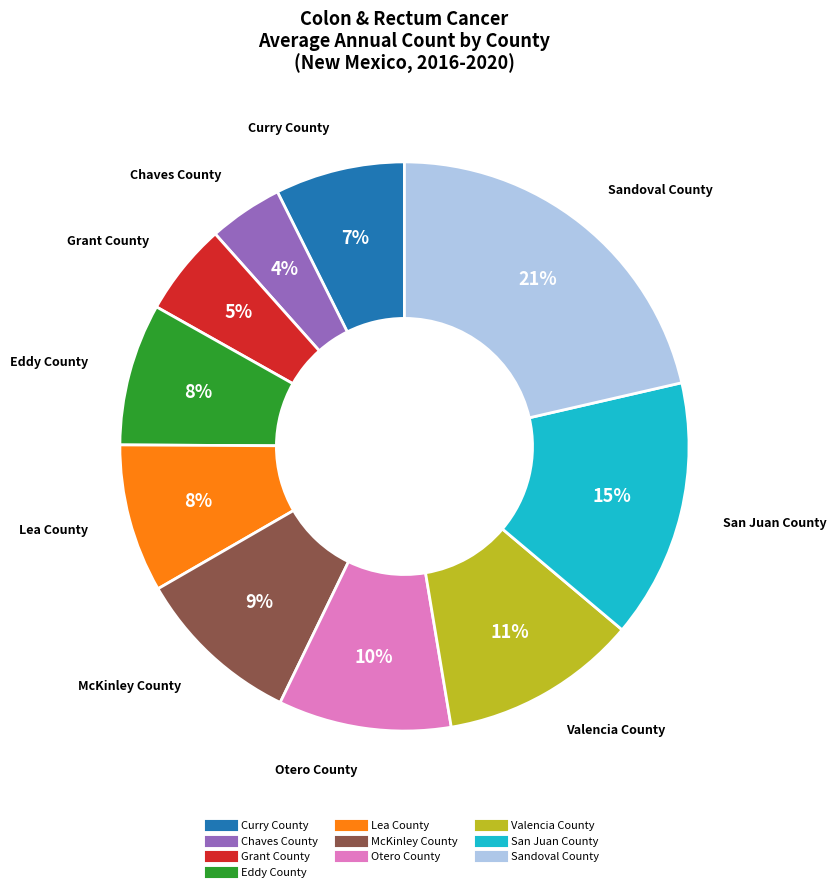

True or false: Lea County accounts for 8% of the total.

True